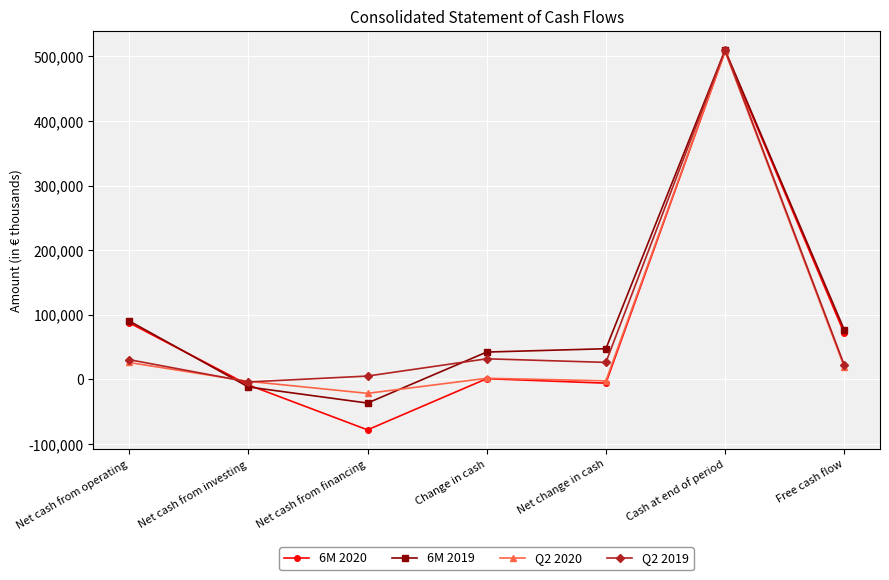

What is the label of the 2nd point from the left?

Net cash from investing